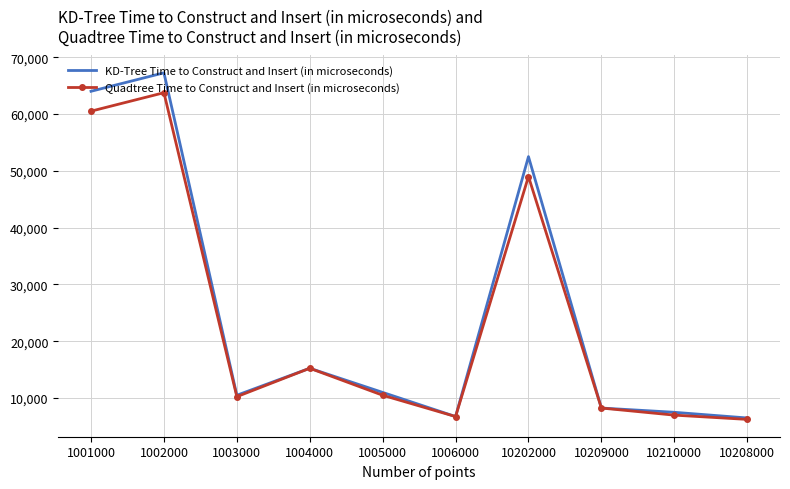

What is the sum of the Quadtree Time to Construct and Insert (in microseconds) values at 1001000 and 1002000?

124250